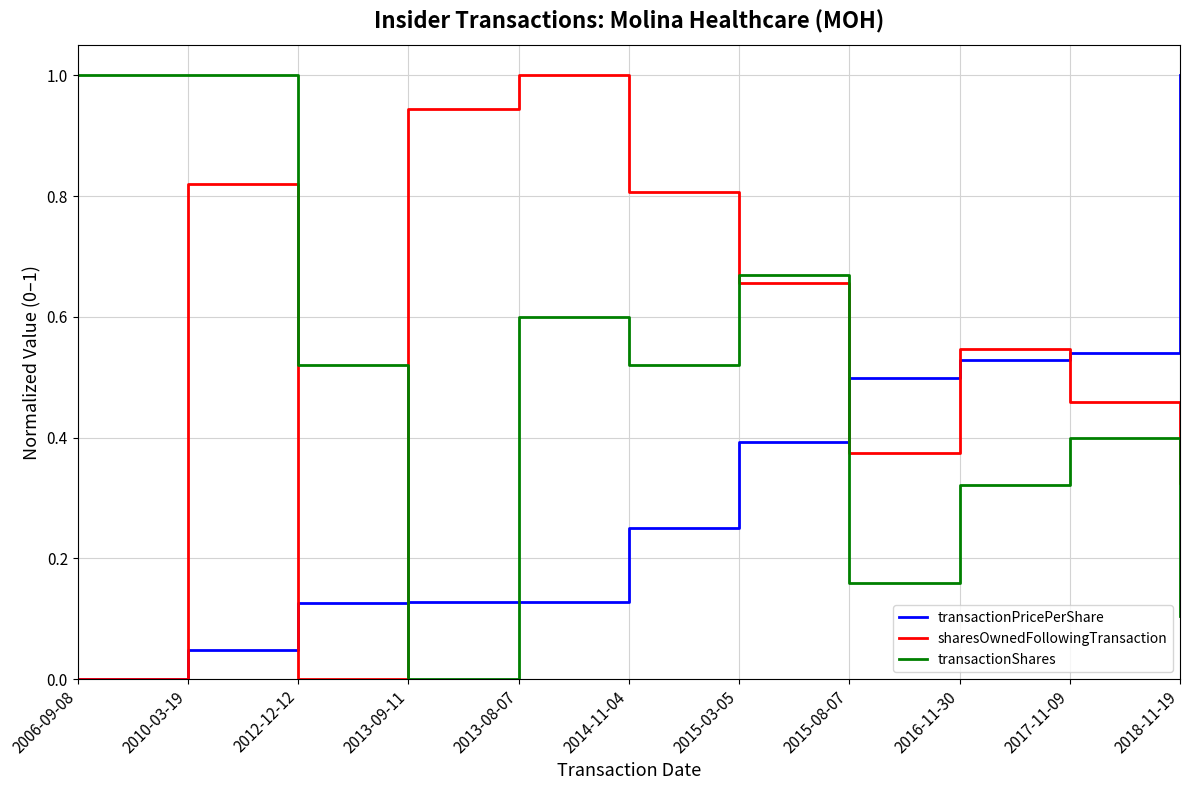

What is the total value across all series at 2006-09-08?

1.0